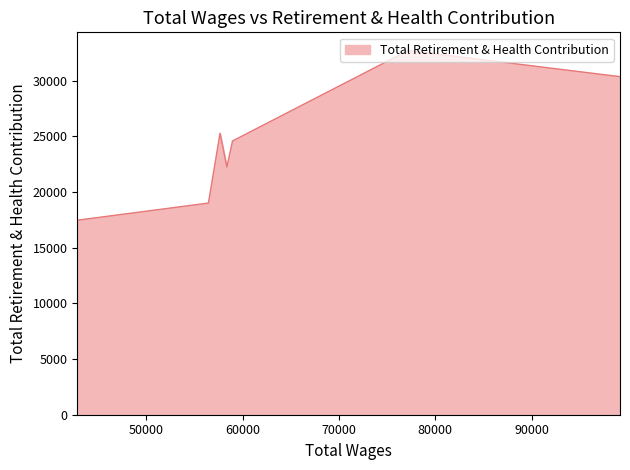

True or false: the data has more than 1 interior local peaks.

True